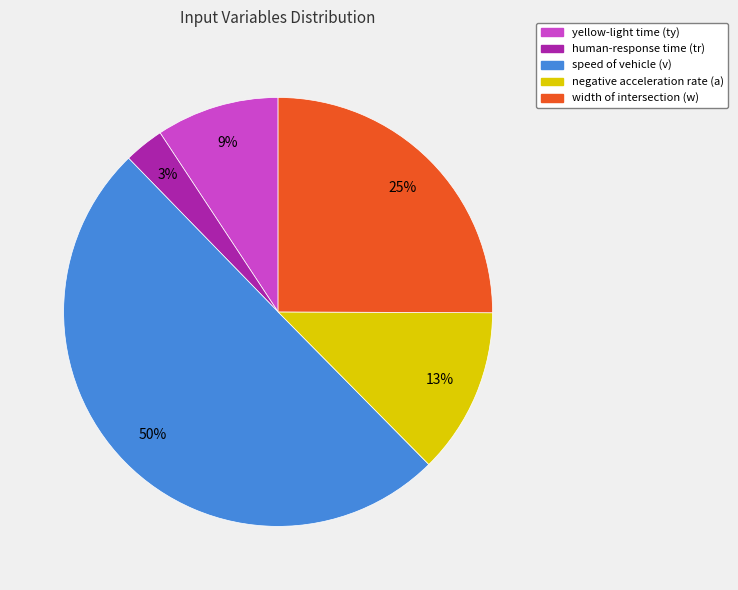

What percentage is the yellow-light time (ty) slice, to the nearest percent?

9%